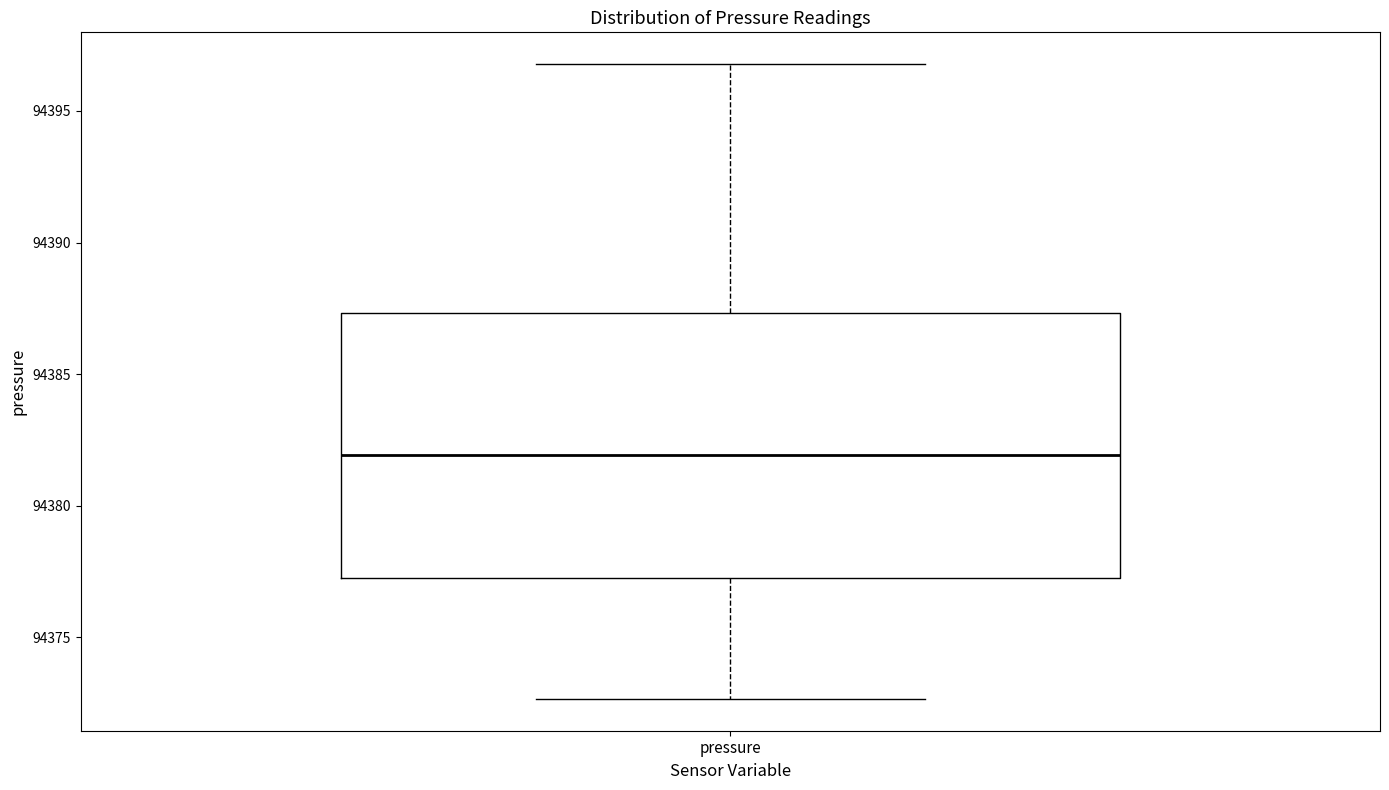

Read this box plot against the y-axis: the position of the median line, the range covered by the box, and the ends of both whiskers. The values are not printed on the chart, so give them approximately, as read against the axis.

median 94382.0, box 94377.5 to 94387.5, whiskers 94372.5 to 94397.0